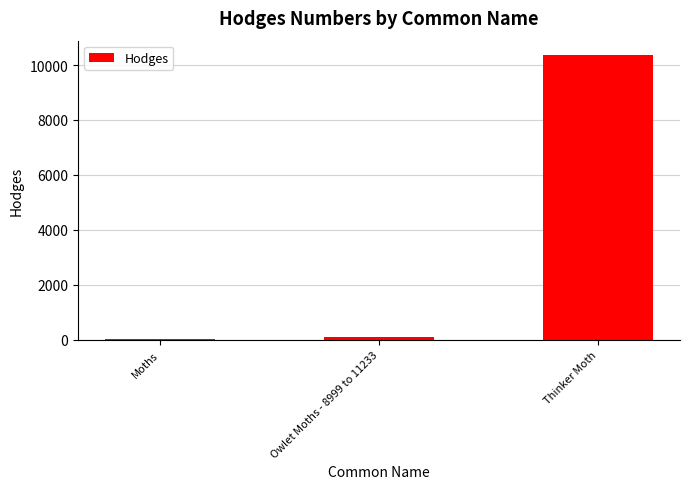

At which category does the chart reach its peak across all series?

Thinker Moth